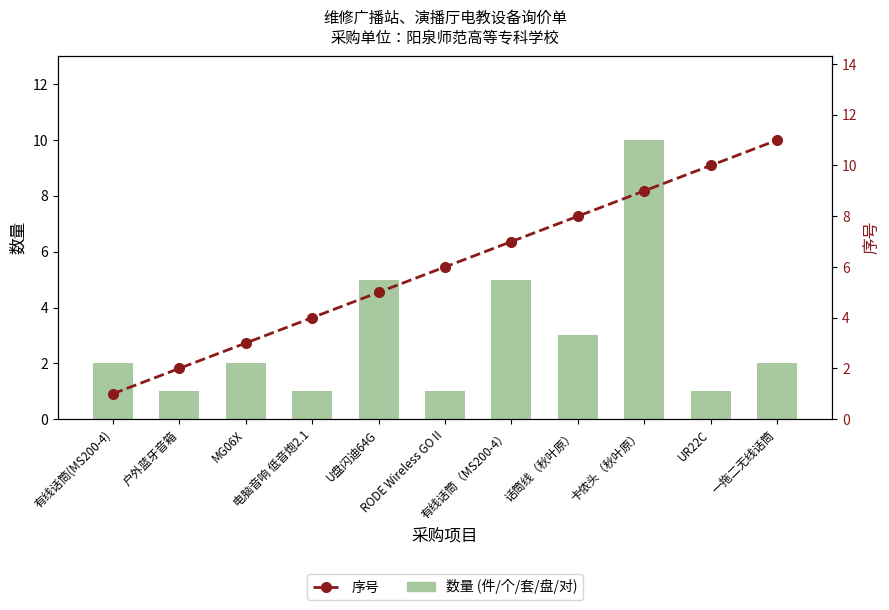

Reading left to right, extract all data points from this chart.

数量 (件/个/套/盘/对): 有线话筒(MS200-4)=2	户外蓝牙音箱=1	MG06X=2	电脑音响 低音炮2.1=1	U盘闪迪64G=5	RODE Wireless GO II=1	有线话筒（MS200-4）=5	话筒线（秋叶原）=3	卡侬头（秋叶原）=10	UR22C=1	一拖二无线话筒=2
序号: 有线话筒(MS200-4)=1	户外蓝牙音箱=2	MG06X=3	电脑音响 低音炮2.1=4	U盘闪迪64G=5	RODE Wireless GO II=6	有线话筒（MS200-4）=7	话筒线（秋叶原）=8	卡侬头（秋叶原）=9	UR22C=10	一拖二无线话筒=11